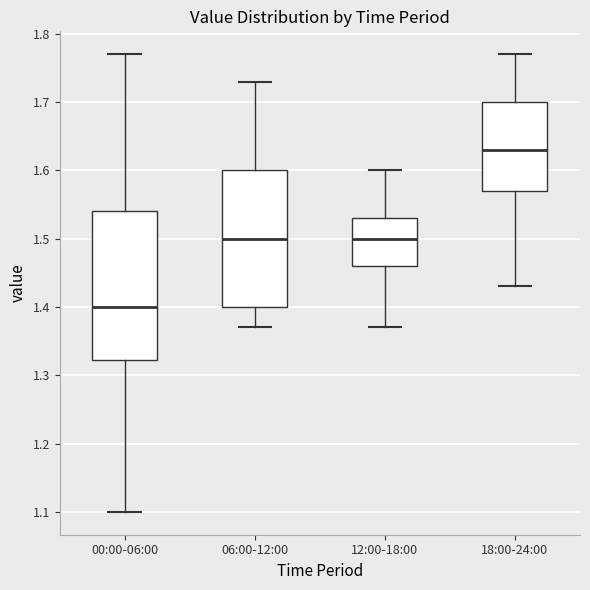

Reading left to right, read every box against the y-axis: the position of its median line, the range the box covers, and the ends of its whiskers. The values are not printed on the chart, so give them approximately, as read against the axis.

00:00-06:00: median 1.40, box 1.32 to 1.54, whiskers 1.10 to 1.77
06:00-12:00: median 1.50, box 1.40 to 1.60, whiskers 1.37 to 1.73
12:00-18:00: median 1.50, box 1.46 to 1.53, whiskers 1.37 to 1.60
18:00-24:00: median 1.63, box 1.57 to 1.70, whiskers 1.43 to 1.77